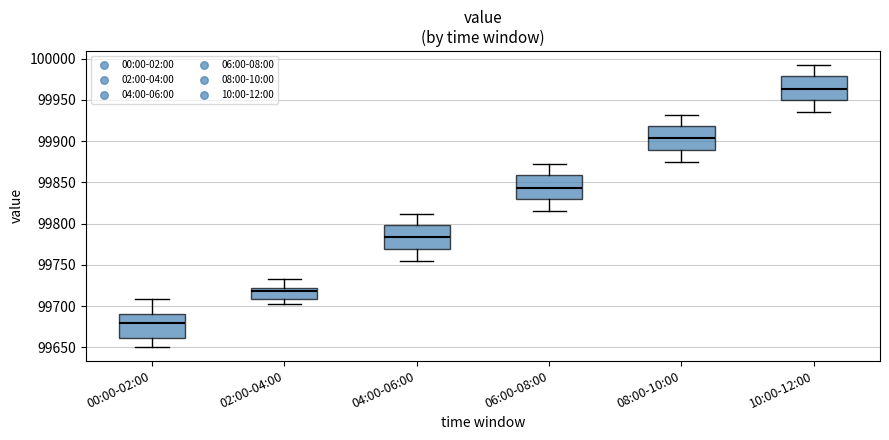

Where does the upper whisker of the box for 00:00-02:00 end on the y-axis? The values are not printed on the chart, so give them approximately, as read against the axis.

99710